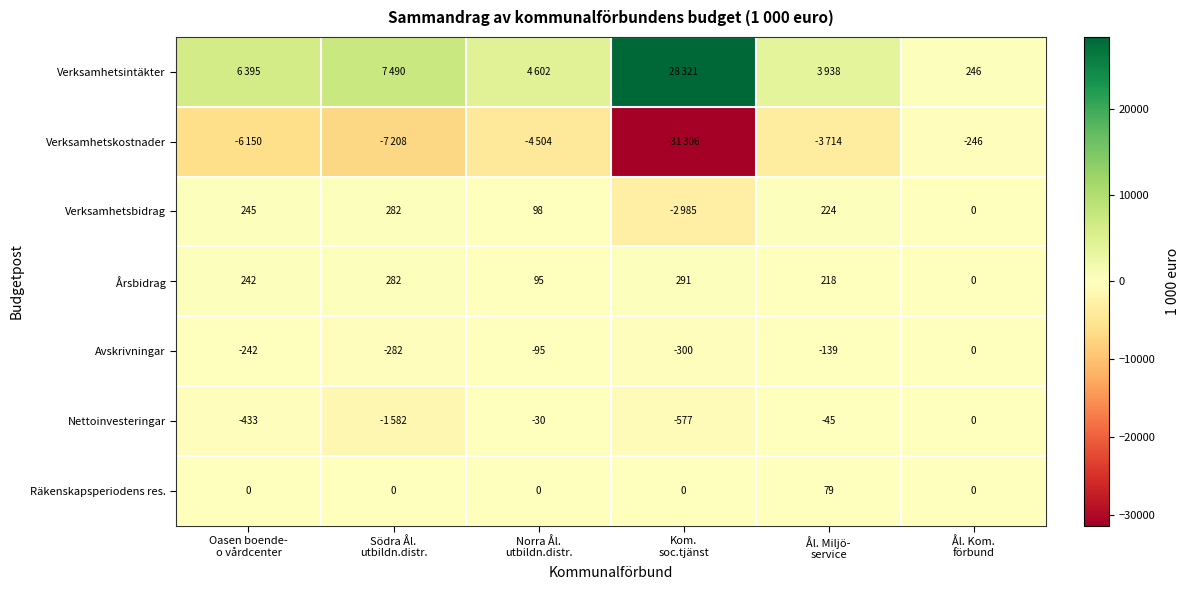

At which category does the chart reach its minimum across all series?

Kom.
soc.tjänst